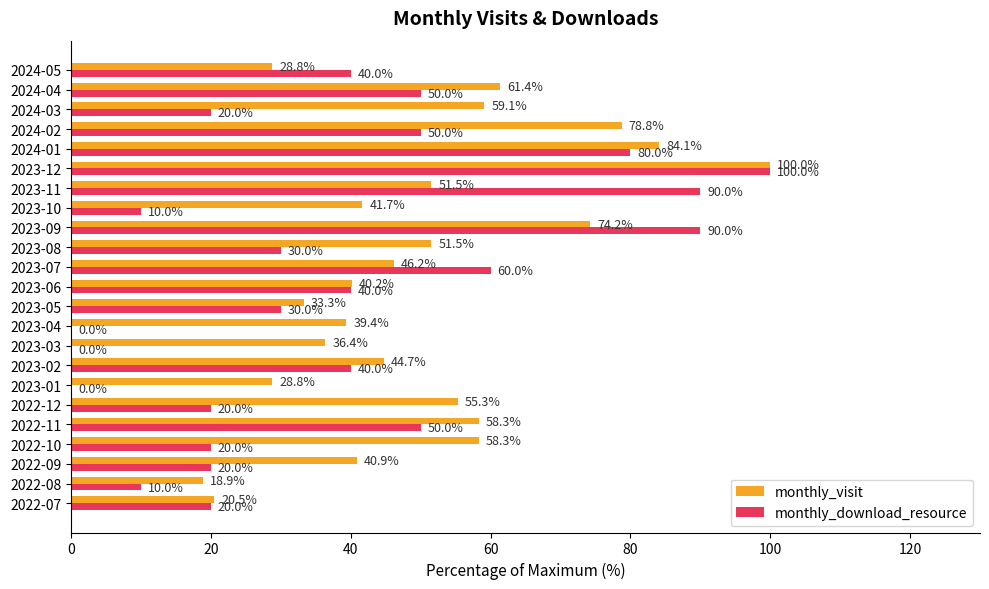

Count the number of data series in this chart.

2